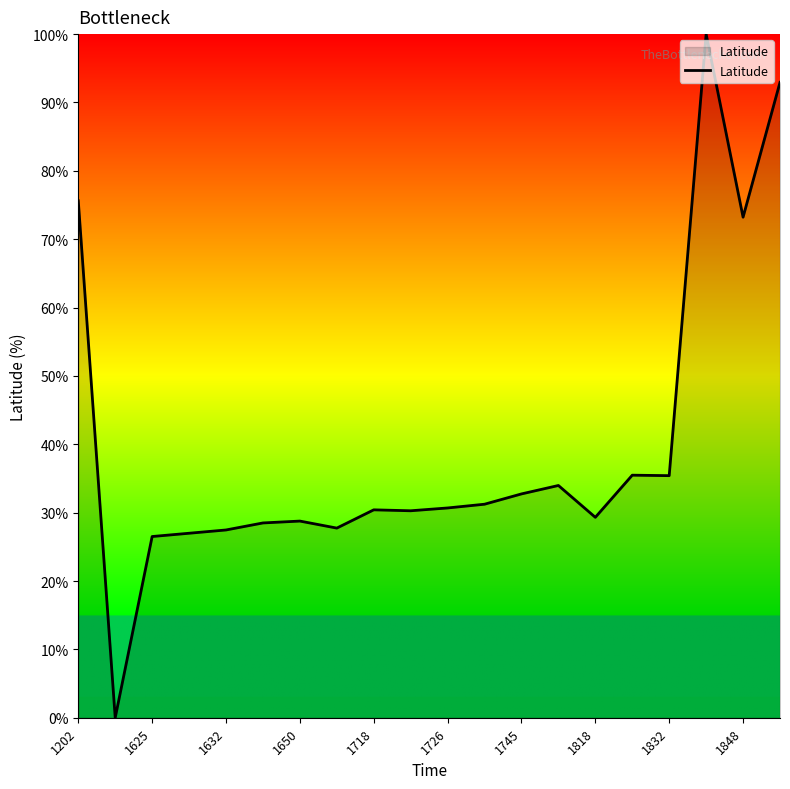

What is the difference between the maximum and minimum values?

100.0